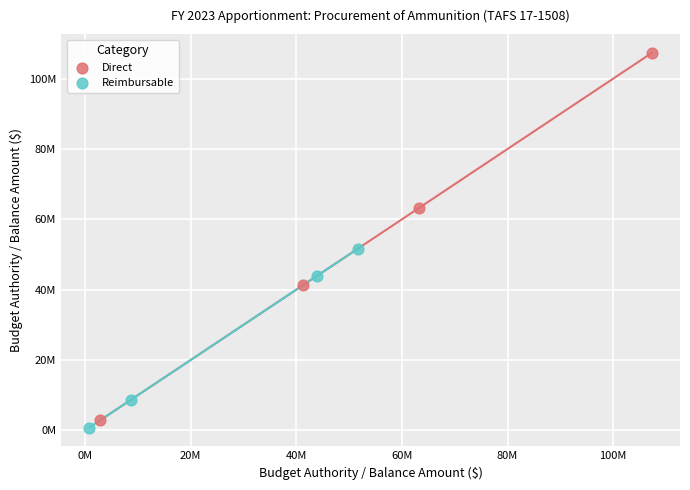

Which series has the largest Y range (max minus min)?

Direct